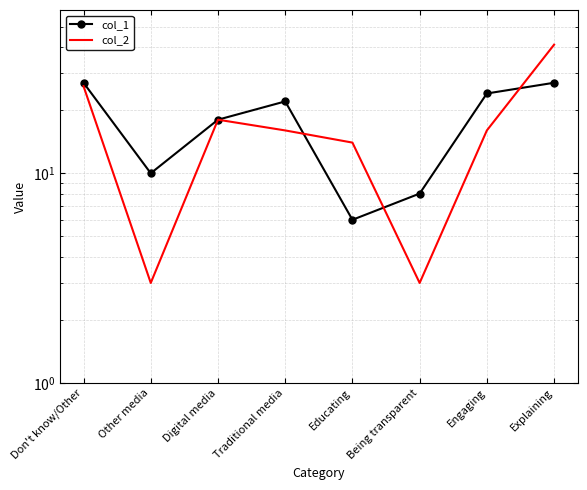

Is it true that col_2 equals 14 at Educating?

True